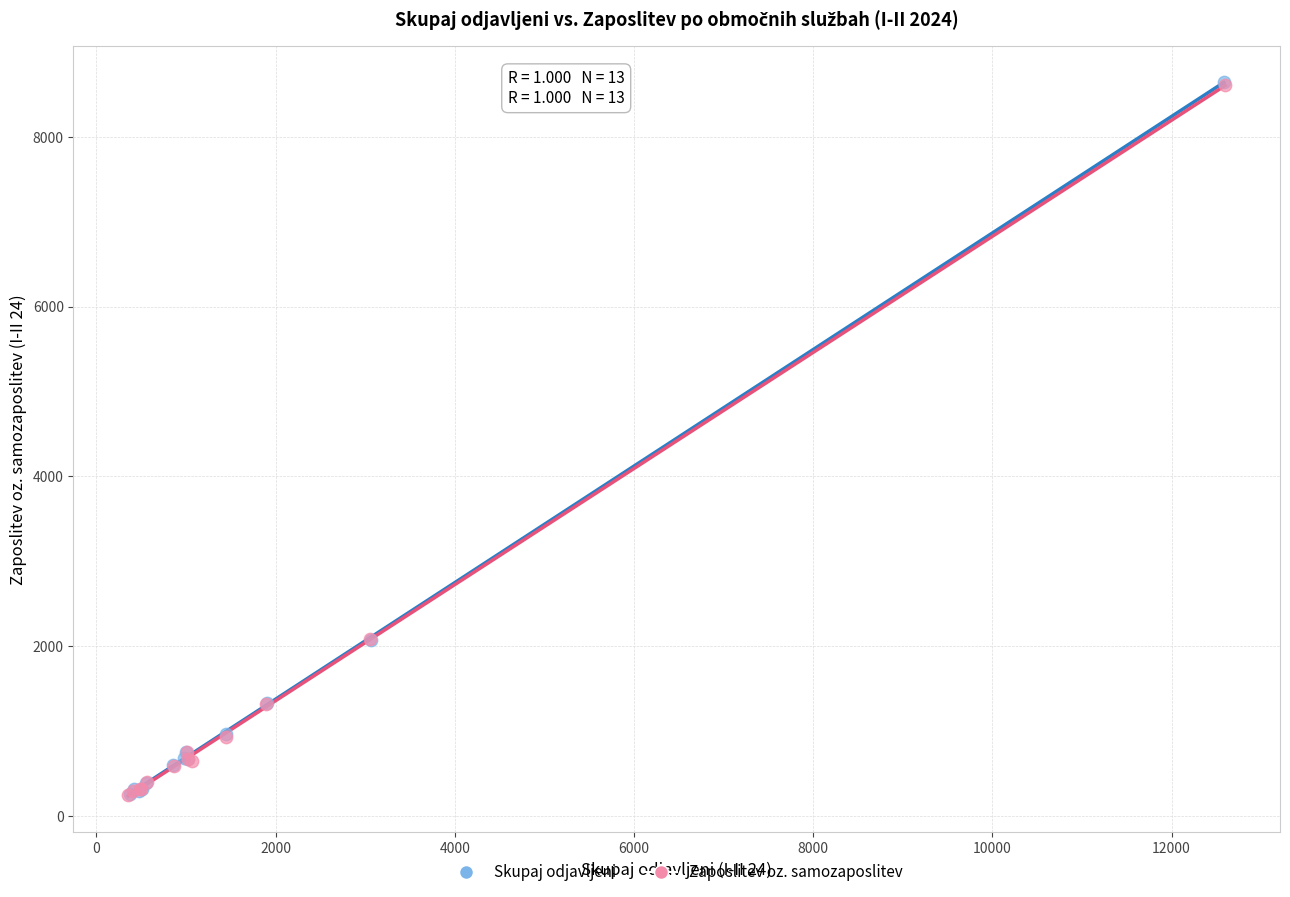

Which series has the largest Y range (max minus min)?

Skupaj odjavljeni